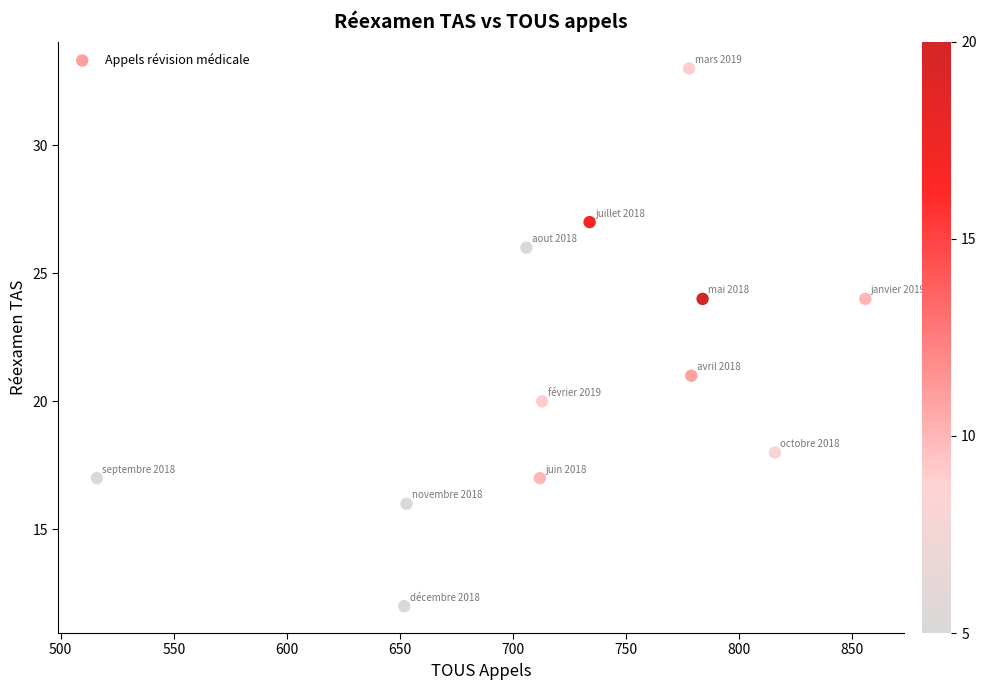

What Y value in the scatter plot is closest to 22?

21